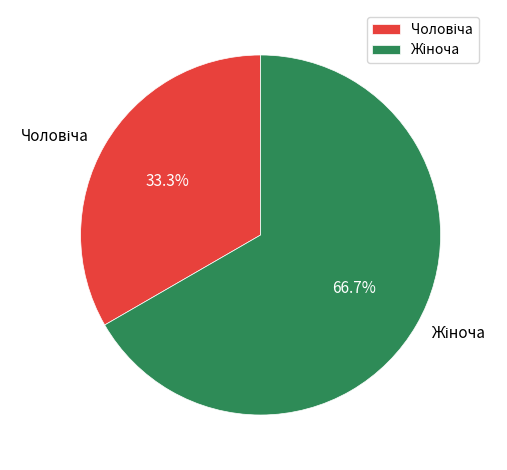

Is there any slice that represents more than half of the pie?

Yes